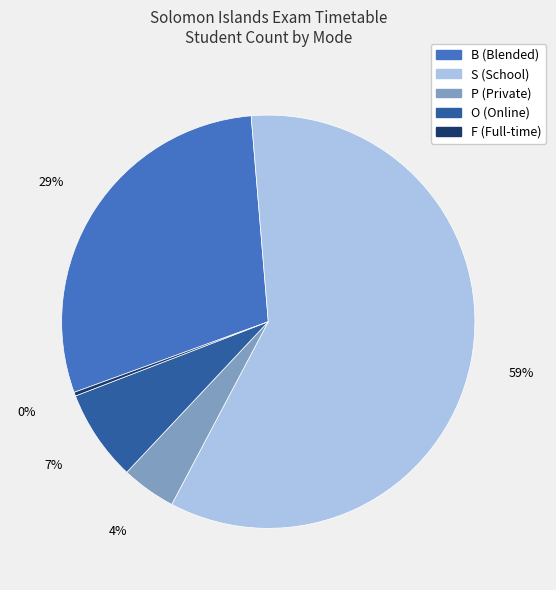

To the nearest percent, what is the average slice percentage?

20%